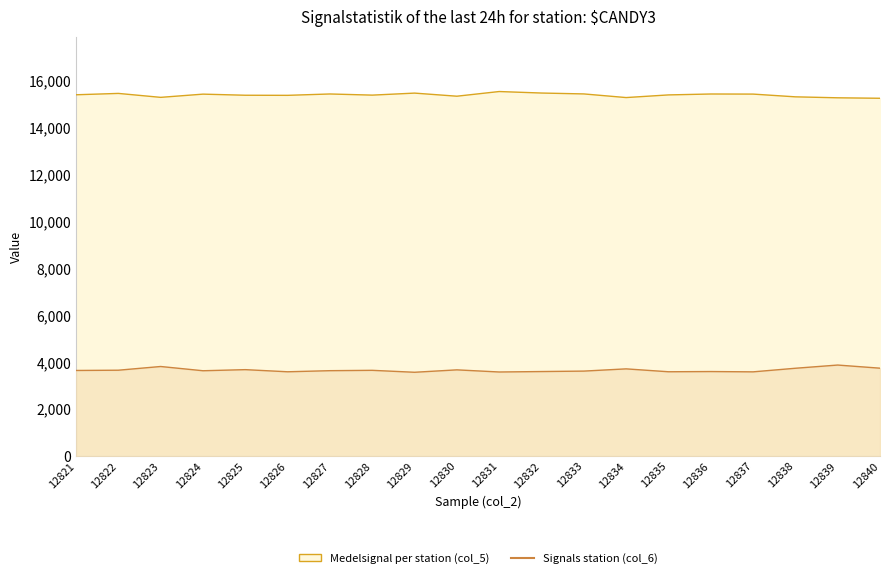

At how many categories does at least one series exceed 5170?

20